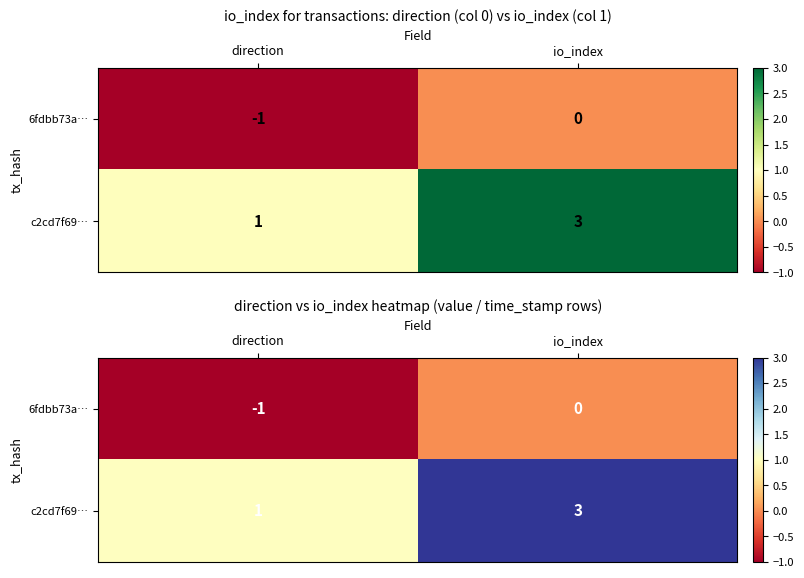

The value of 6fdbb73a… at io_index is 0. True or false?

False